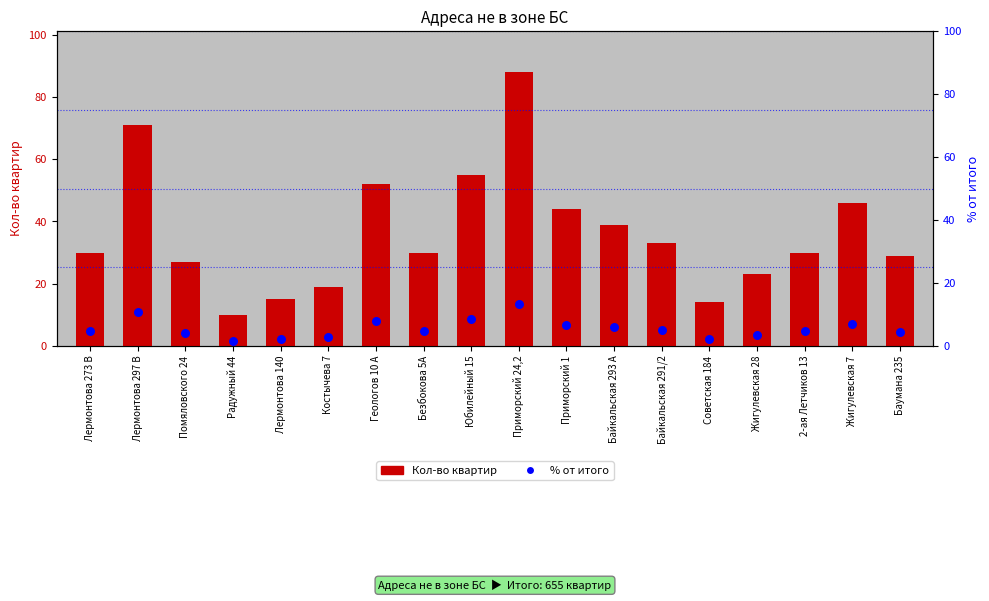

At how many categories does at least one series exceed 6?

18